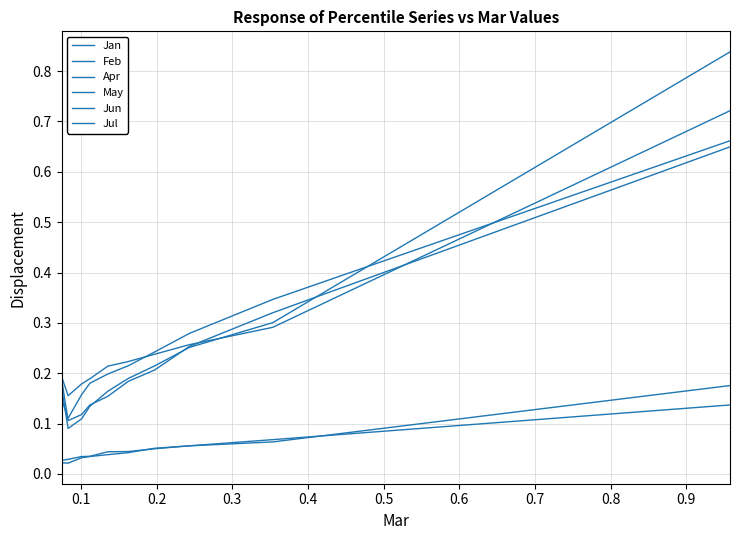

Where is the first local minimum for Jun?

0.1